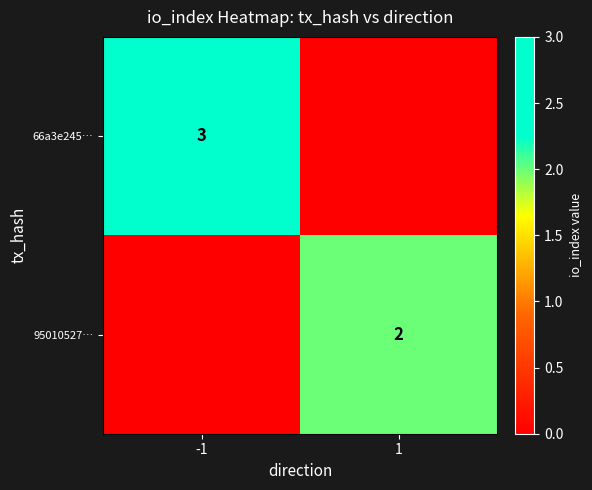

True or false: 95010527… has a value of 2 at 1.

True